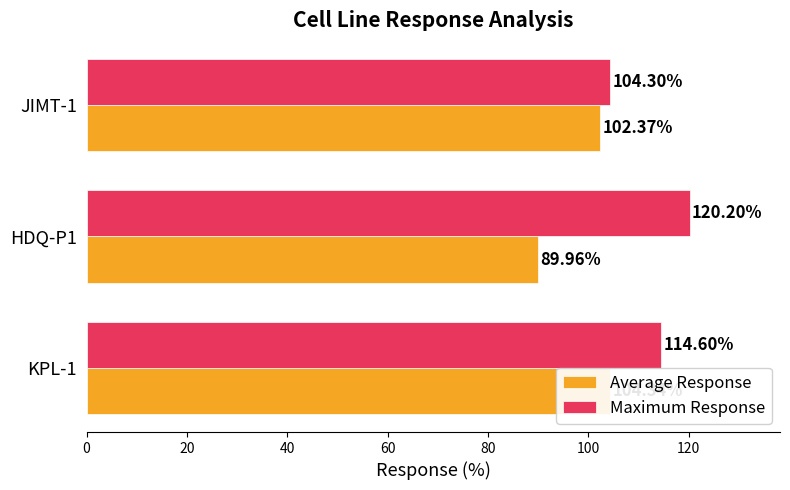

Rank the series at HDQ-P1 from lowest to highest value.

Average Response, Maximum Response